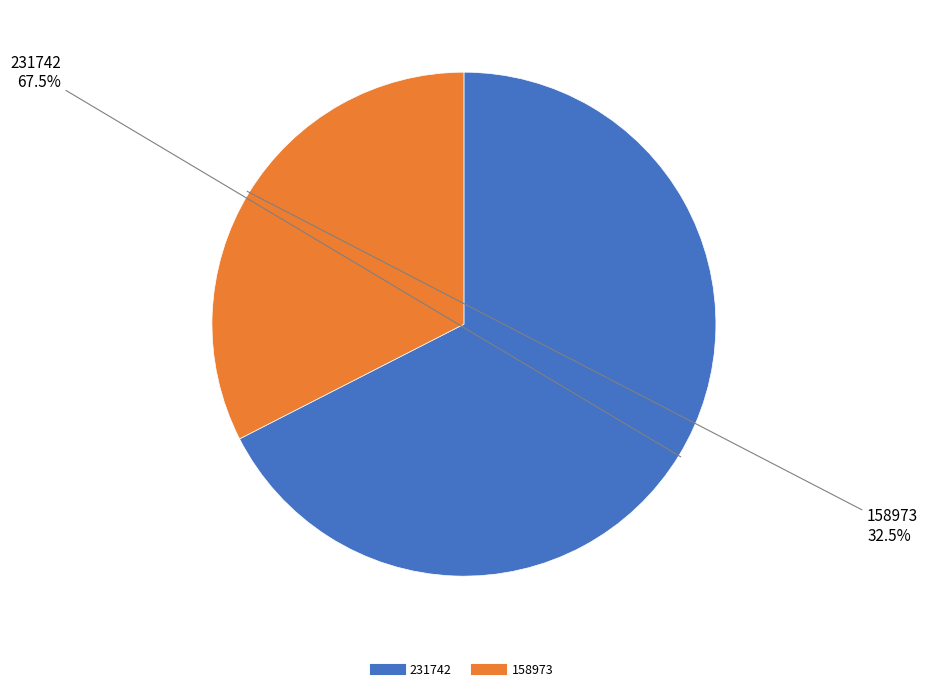

To the nearest percent, what is the difference between the 231742 and 158973 slice percentages?

35%